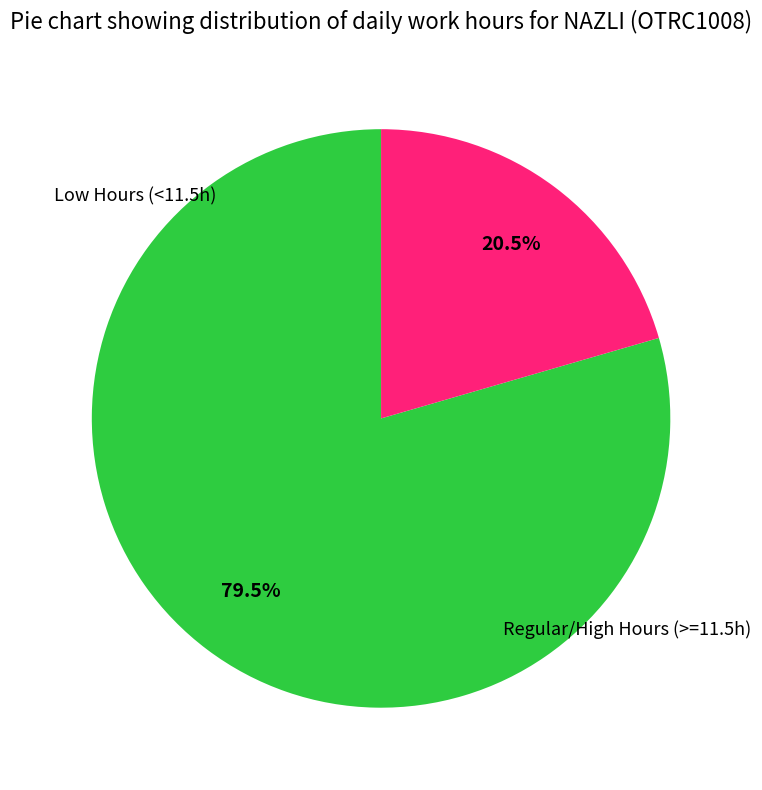

Does any single category account for the majority?

Yes